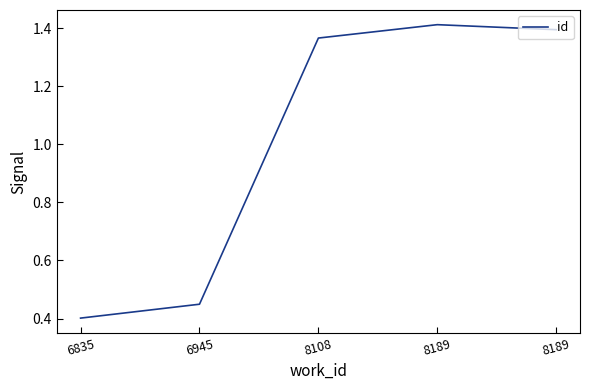

What is the difference between the second highest and minimum values?

1.0